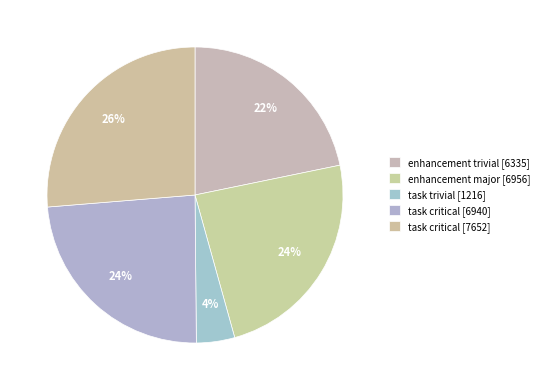

How many segments does this pie chart have?

5